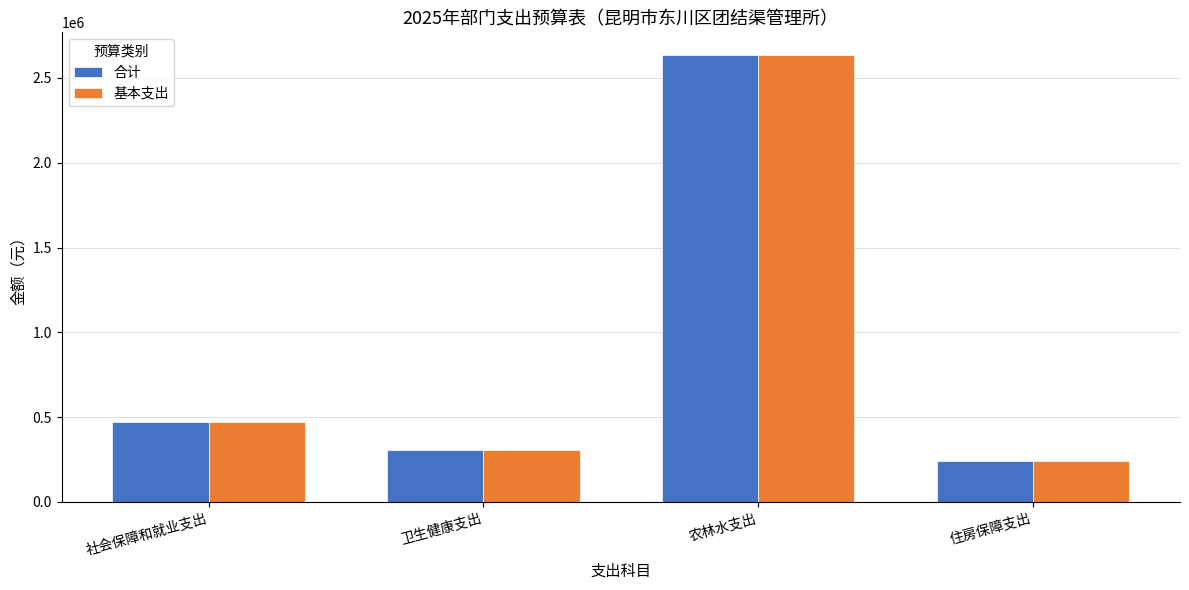

Reading right to left, extract all data points from this chart.

合计: 240071.0	2637055.5	305351.2	468664.3
基本支出: 240071.0	2637055.5	305351.2	468664.3